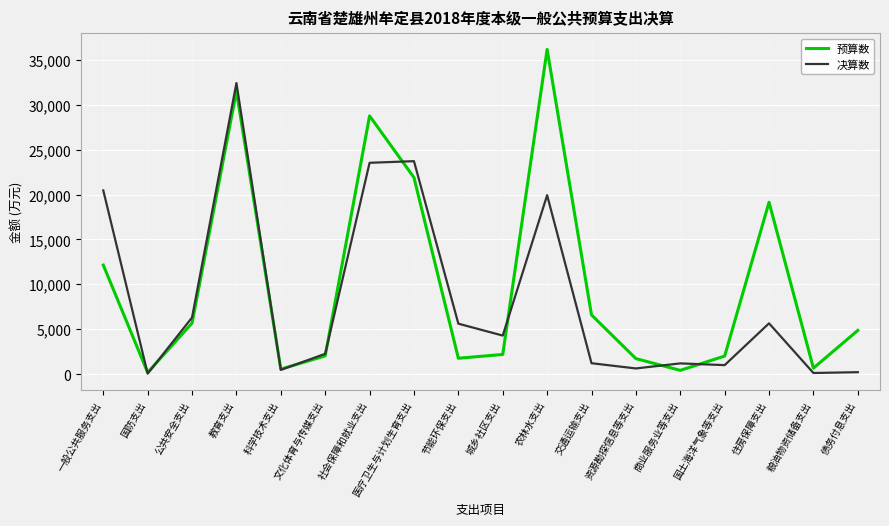

What is the spread (max minus min) of values at 商业服务业等支出?

776